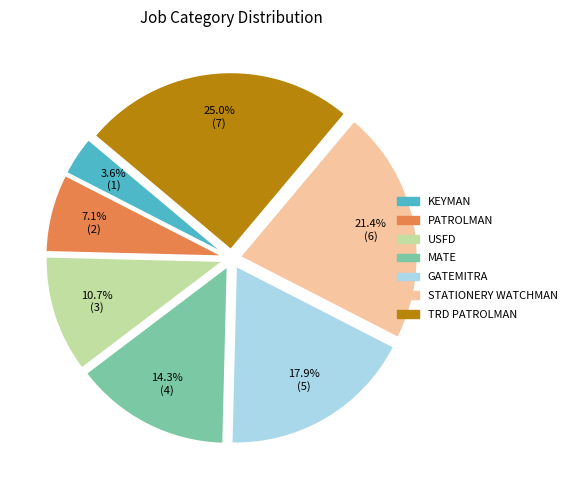

Count the number of slices in the pie.

7